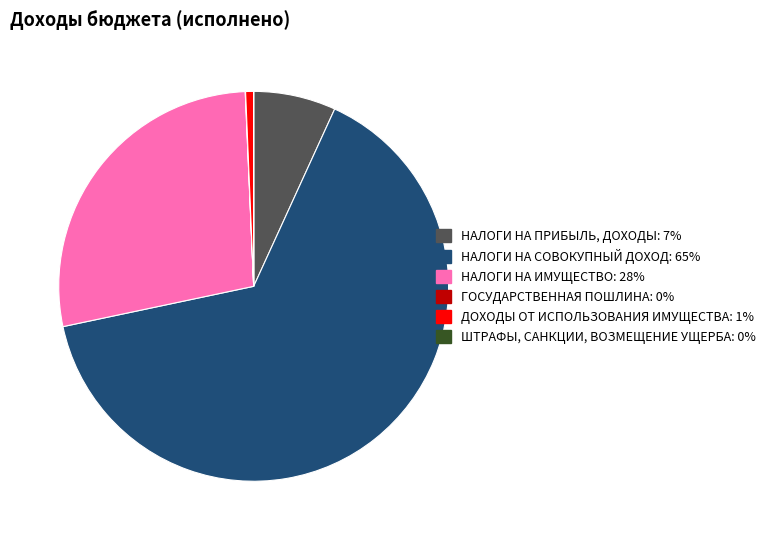

Do ДОХОДЫ ОТ ИСПОЛЬЗОВАНИЯ ИМУЩЕСТВА: 1% and НАЛОГИ НА ИМУЩЕСТВО: 28% together represent more than half of the pie?

No